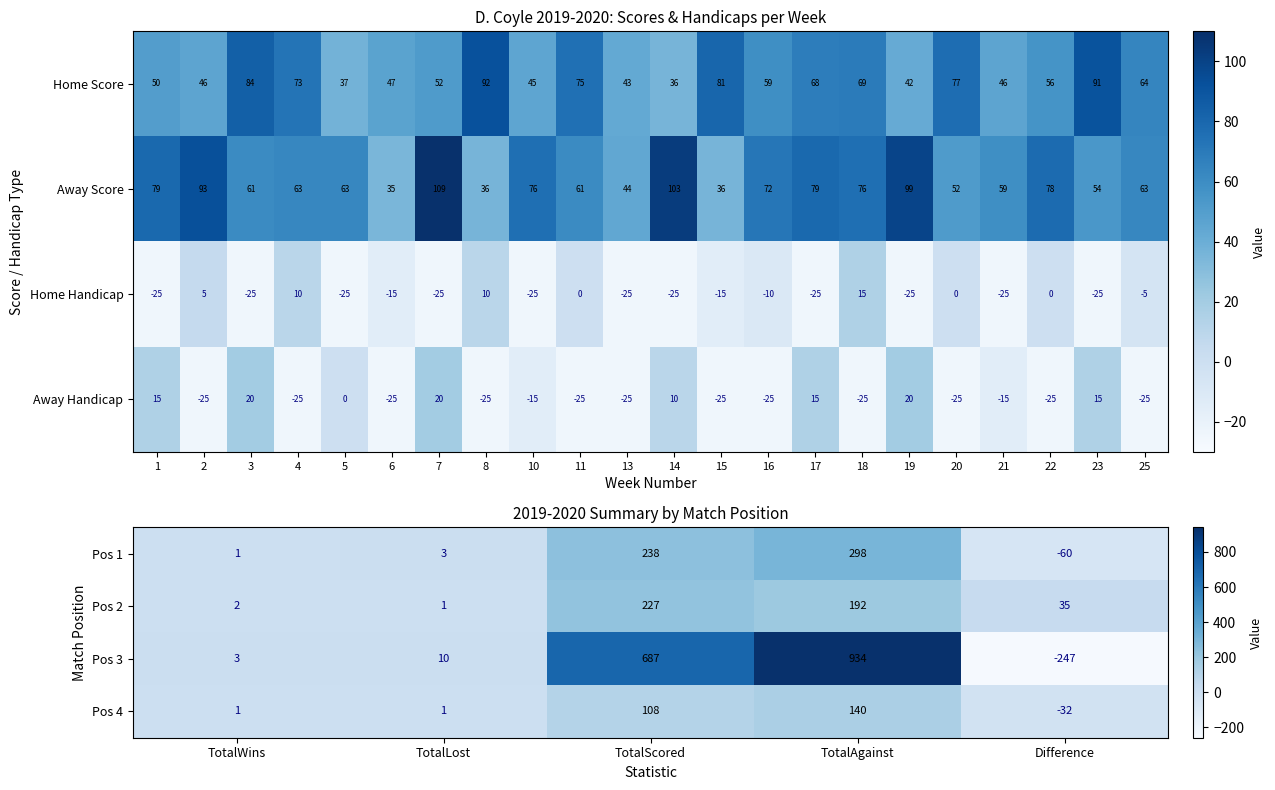

What is the sum of the Pos 1 values at TotalLost and TotalAgainst?

301